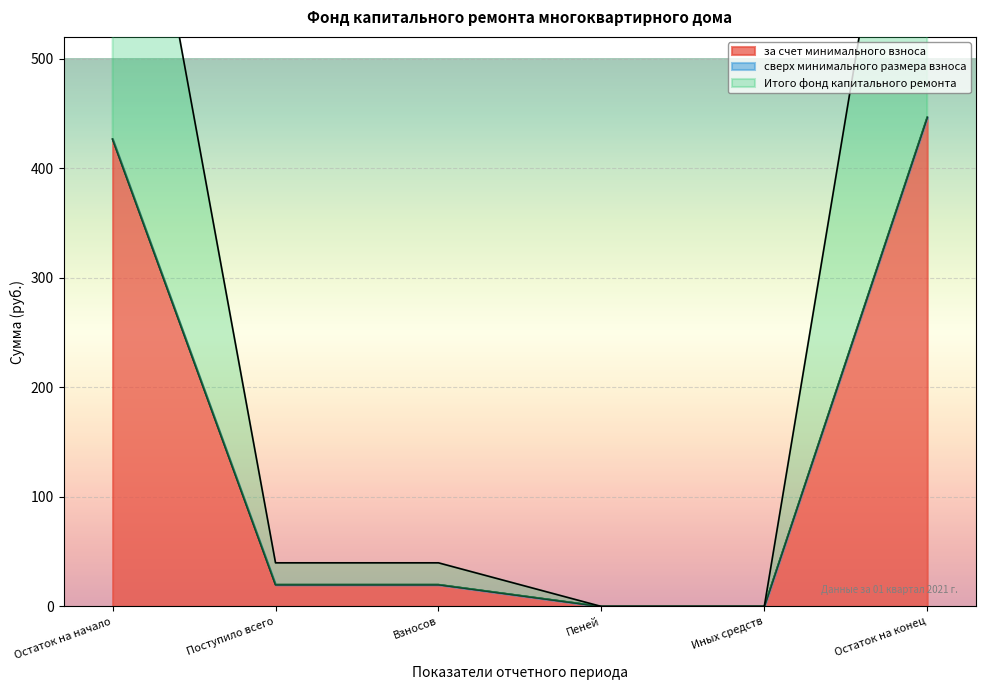

How many lines are shown in the chart?

2